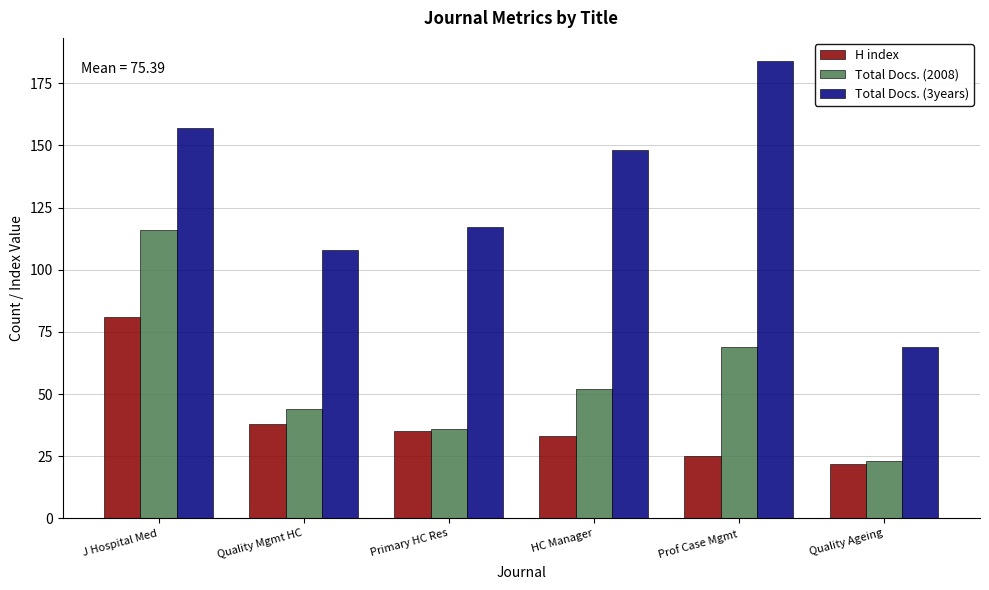

At which label does Total Docs. (2008) first exceed 52?

J Hospital Med